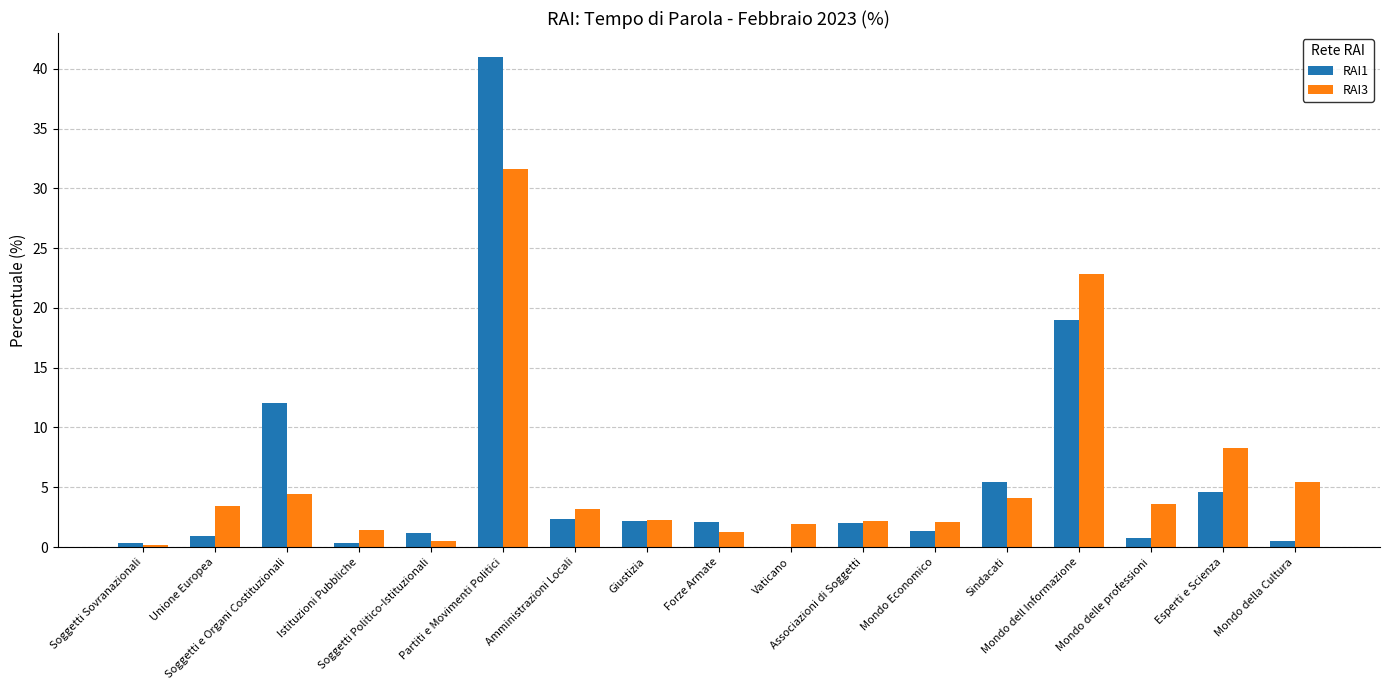

True or false: RAI1 has a value of 4.6 at Esperti e Scienza.

True